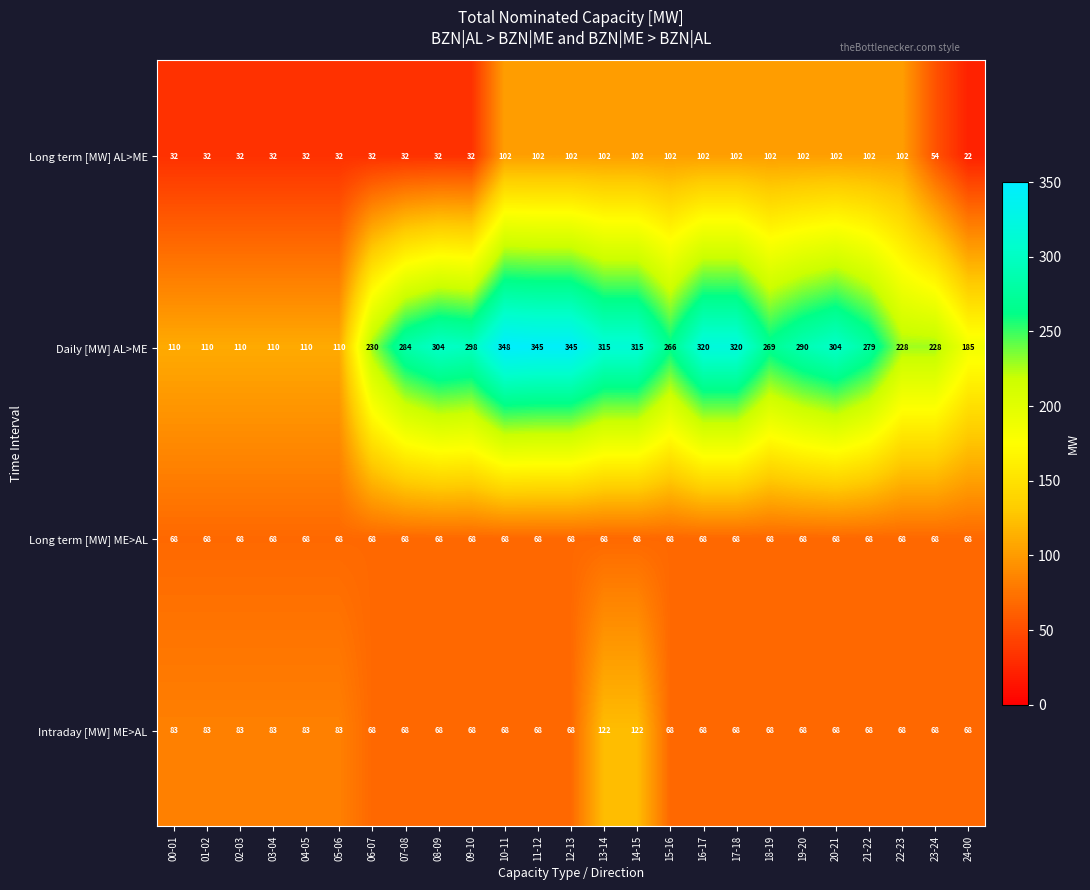

True or false: Intraday [MW] ME>AL has a value of 30 at 15-16.

False